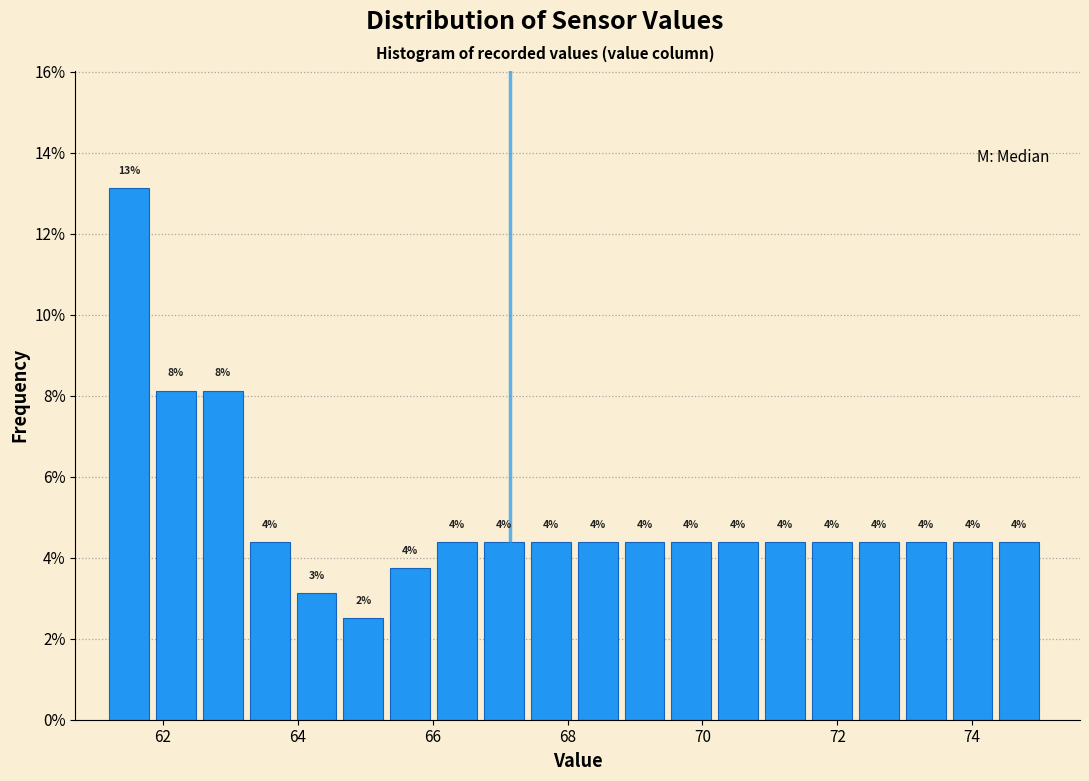

Read against the x-axis, roughly where is the centre of the tallest bar?

61.4